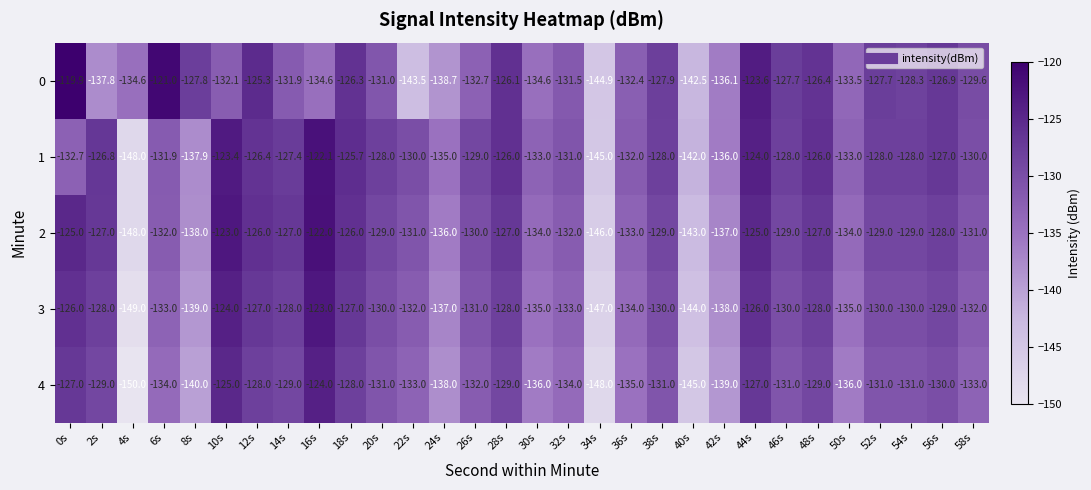

What is the average value of the 0 series?

-131.2